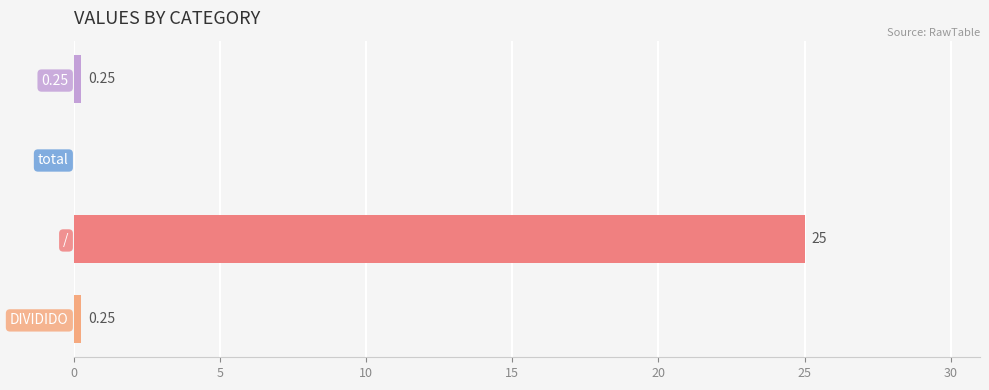

Which category has the highest value across all series?

/